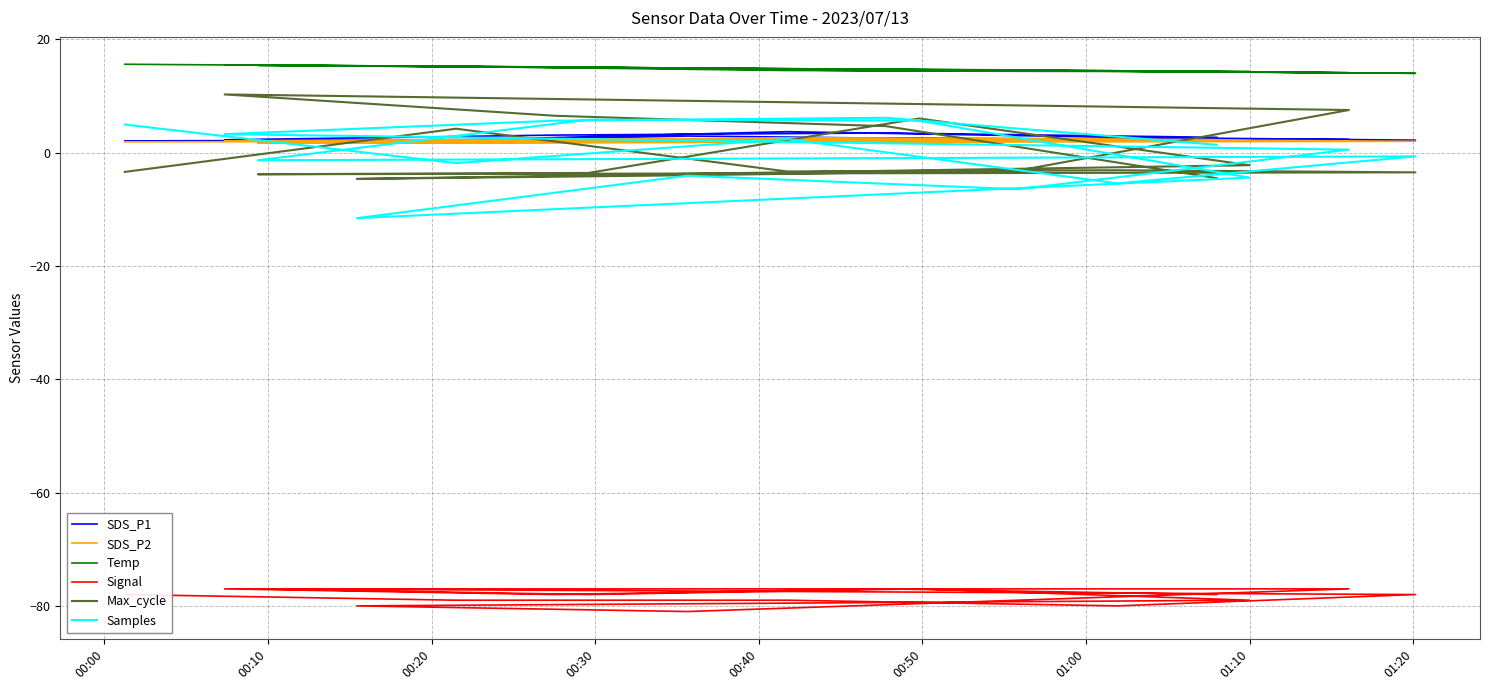

What is the sum of all Temp values?

251.2